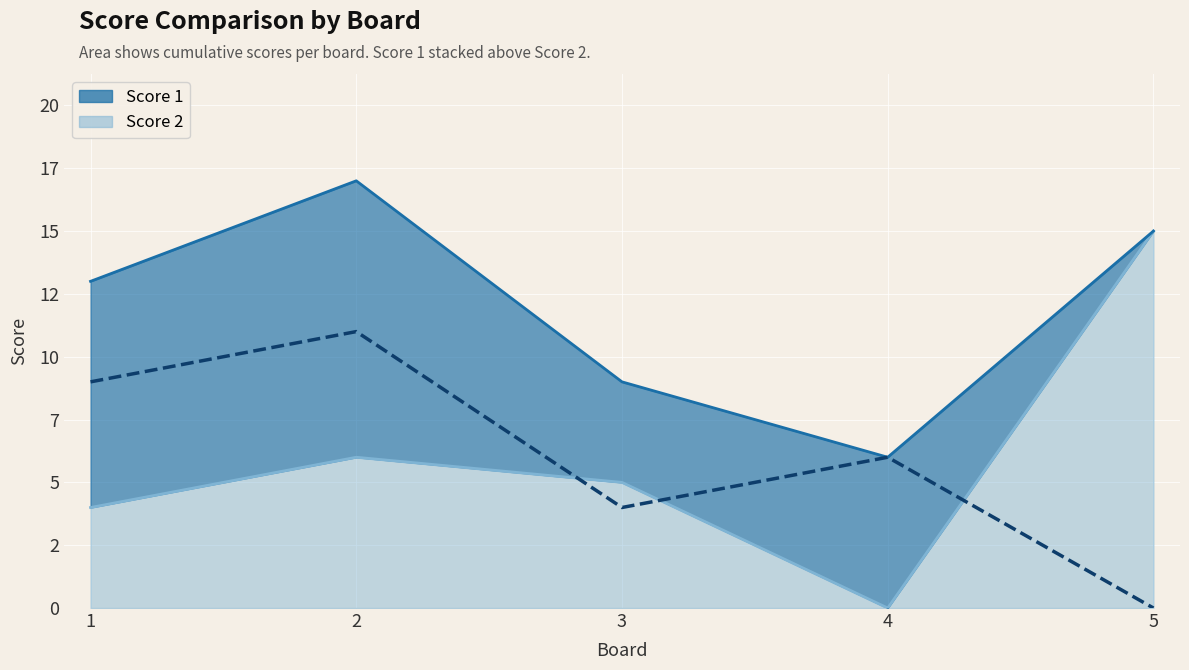

Reading left to right, list all the values displayed in this chart.

Score 1: 9	11	4	6	0
Score 2: 4	6	5	0	15